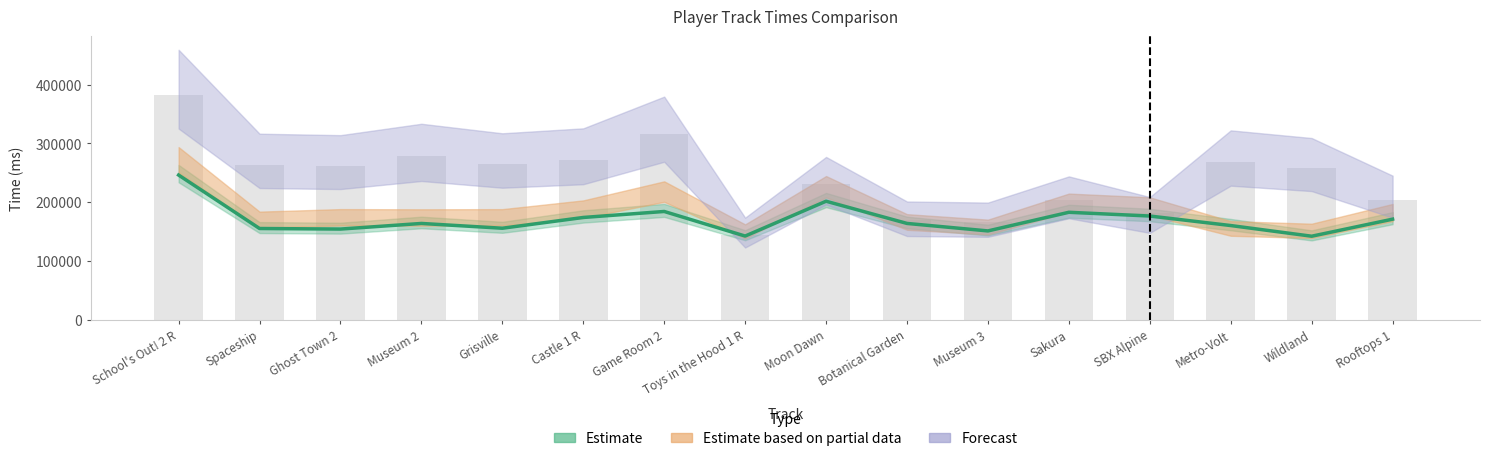

Where is TACO nearest to the value 192004?

Moon Dawn